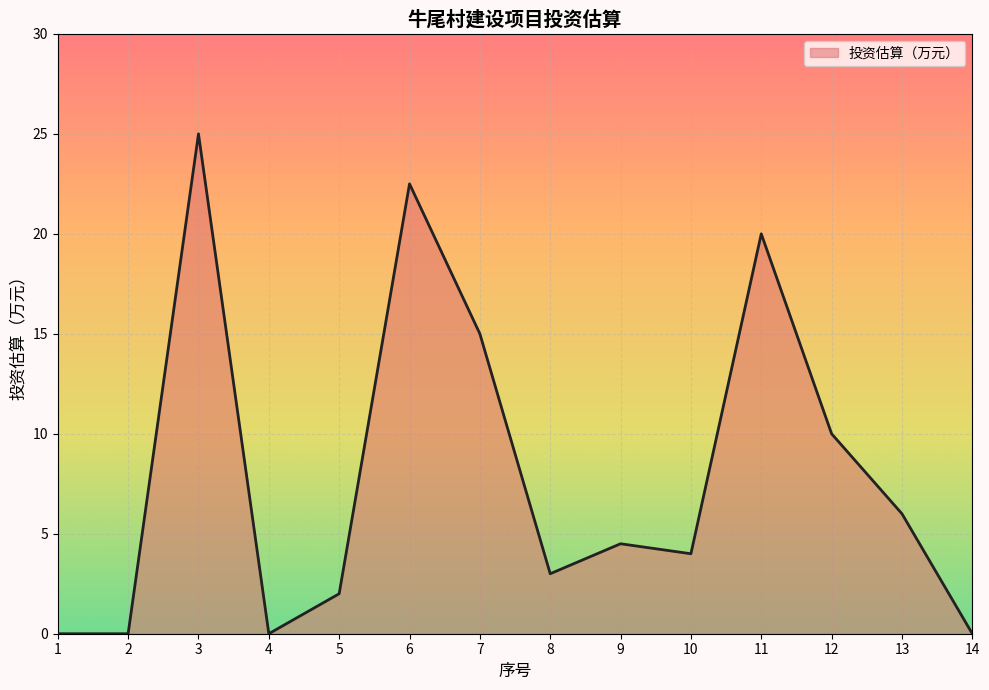

What is the maximum value shown in the chart?

25.0